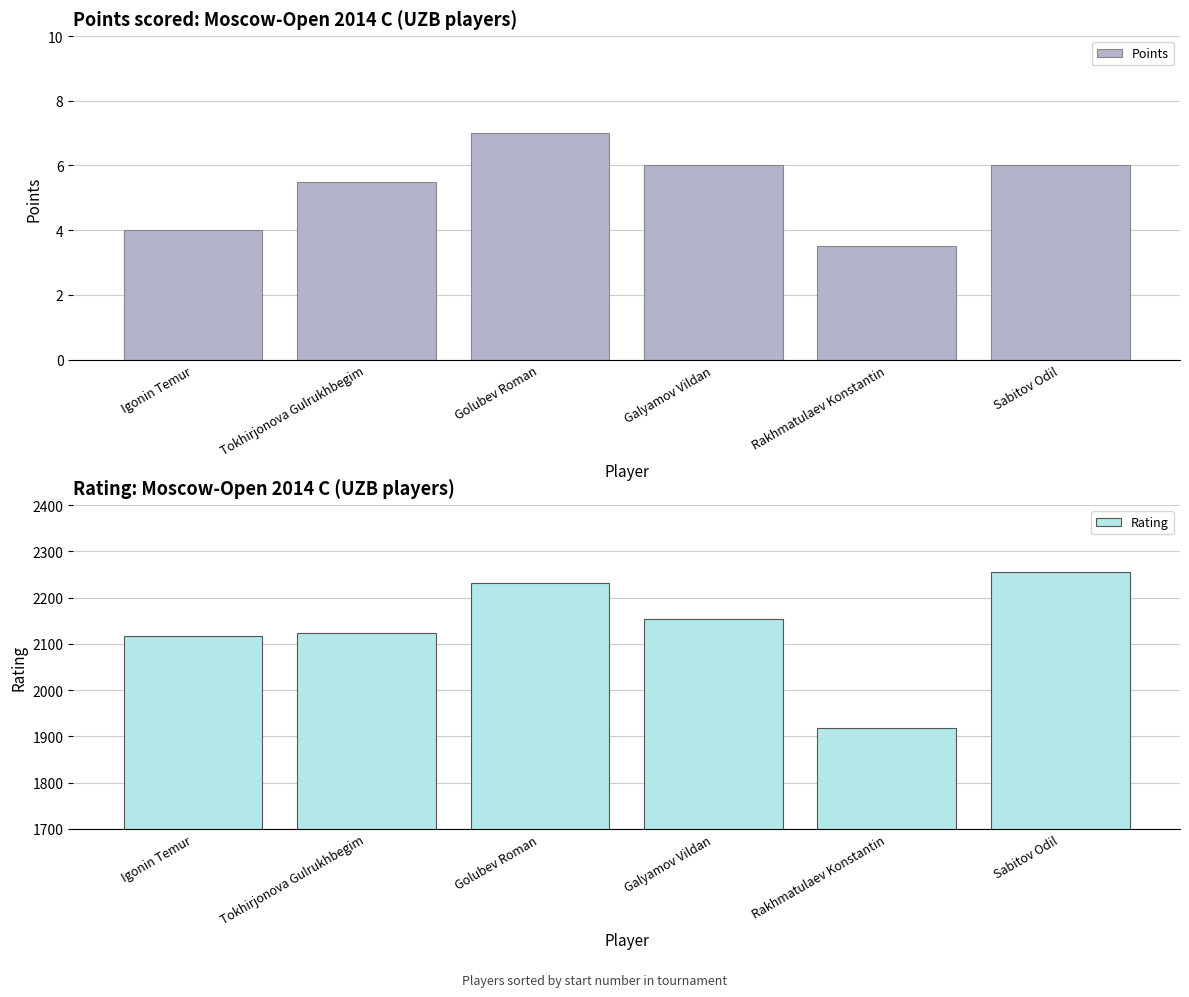

True or false: Rating has a value of 1919.0 at Rakhmatulaev Konstantin.

True